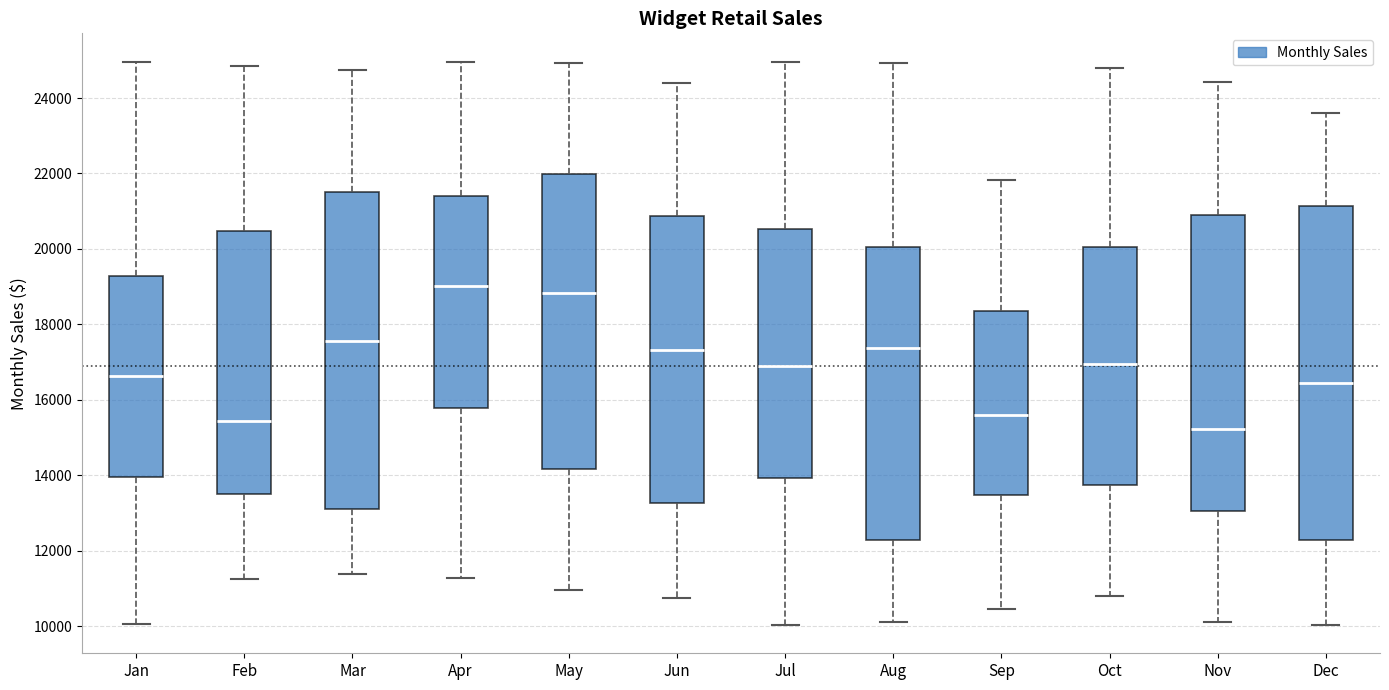

Comparing the boxes themselves (not the whiskers), which one is the tallest?

Dec